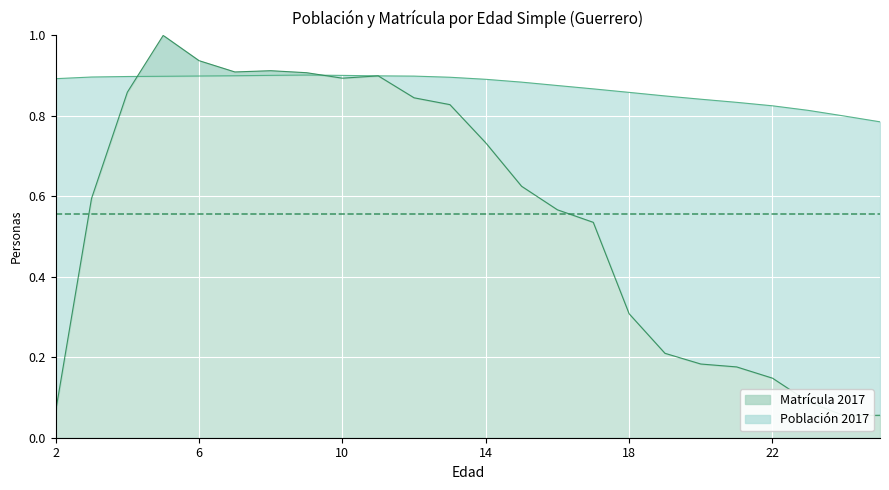

True or false: Matrícula 2017 and Población 2017 intersect in this chart.

True